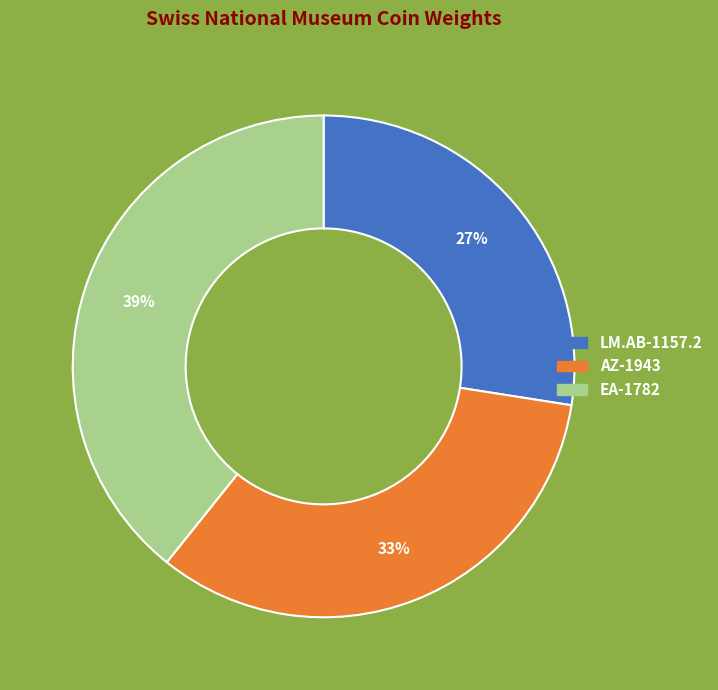

Does LM.AB-1157.2 represent more than half of the total?

No